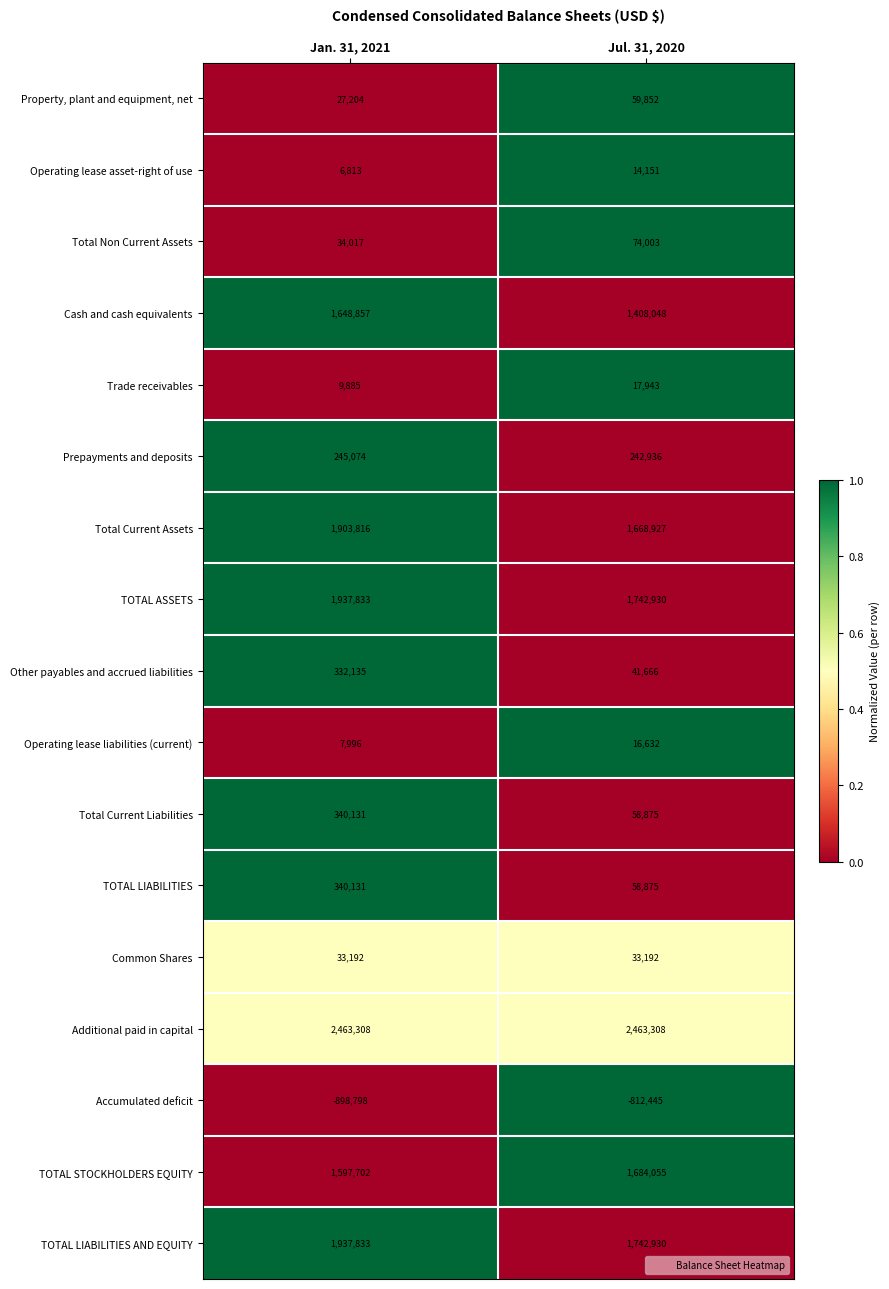

At which label is TOTAL STOCKHOLDERS EQUITY closest to 1640878?

Jan. 31, 2021